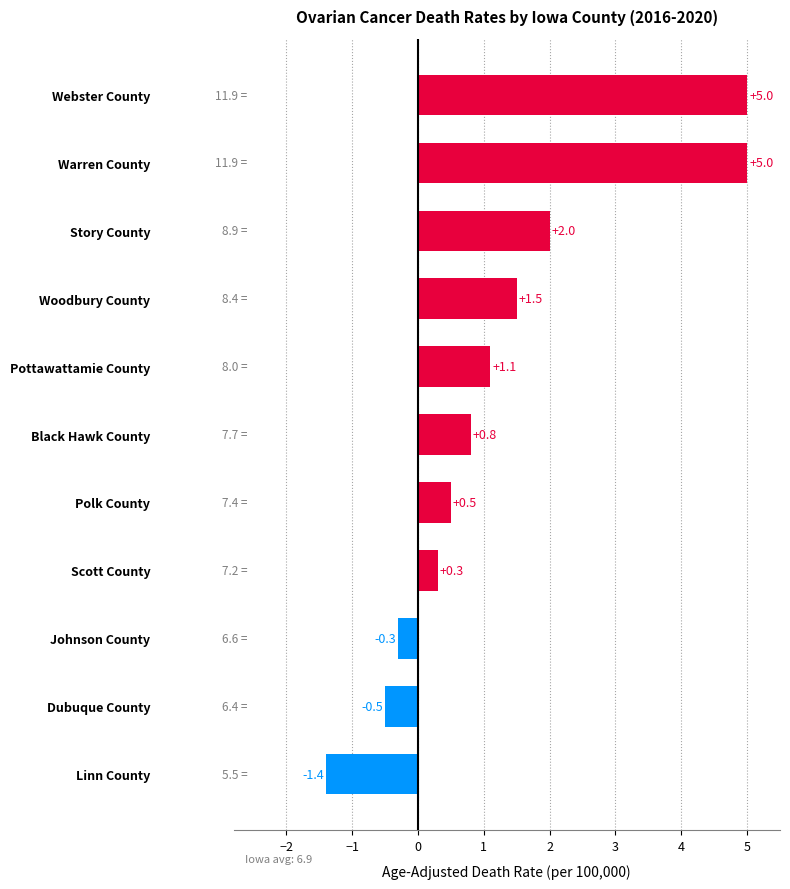

Between Scott County and Dubuque County, which is larger?

Scott County